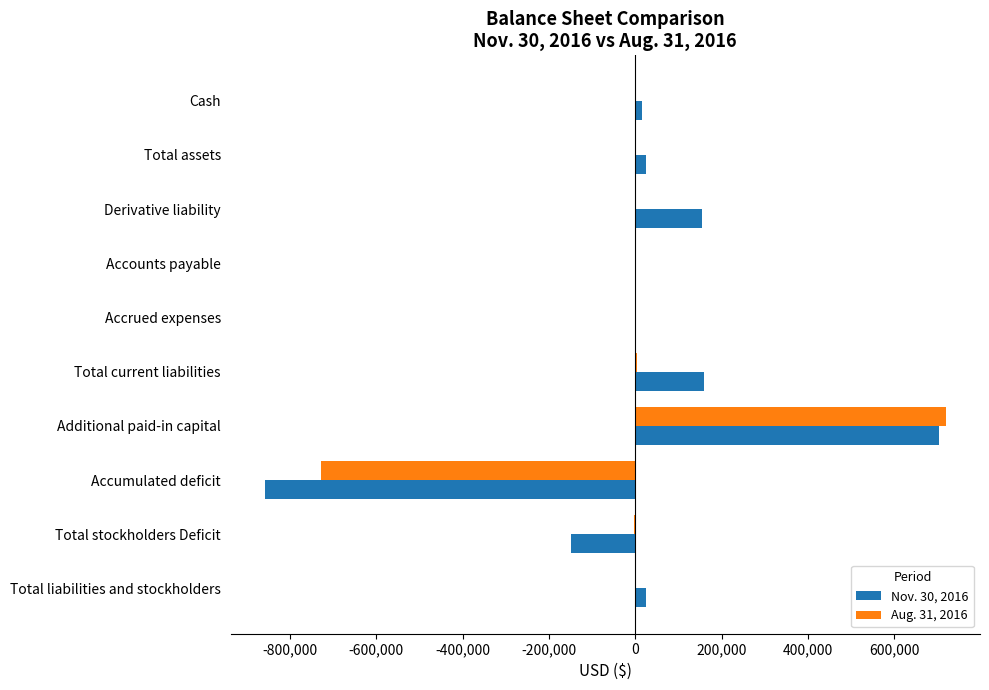

The Nov. 30, 2016 series shows -64693 at Total stockholders Deficit. True or false?

False